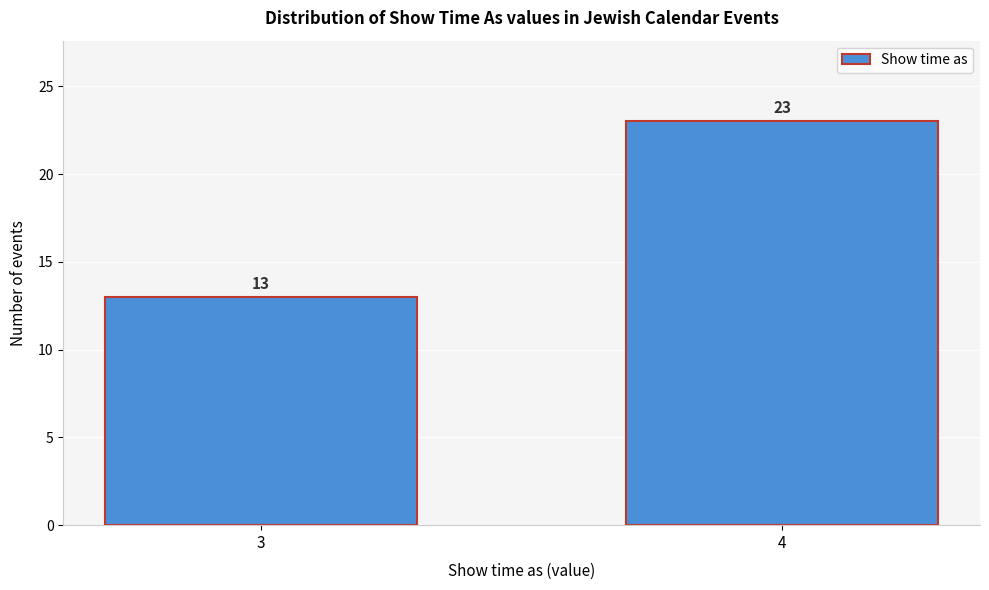

Reading left to right, what are all the values shown in this chart?

3=13	4=23